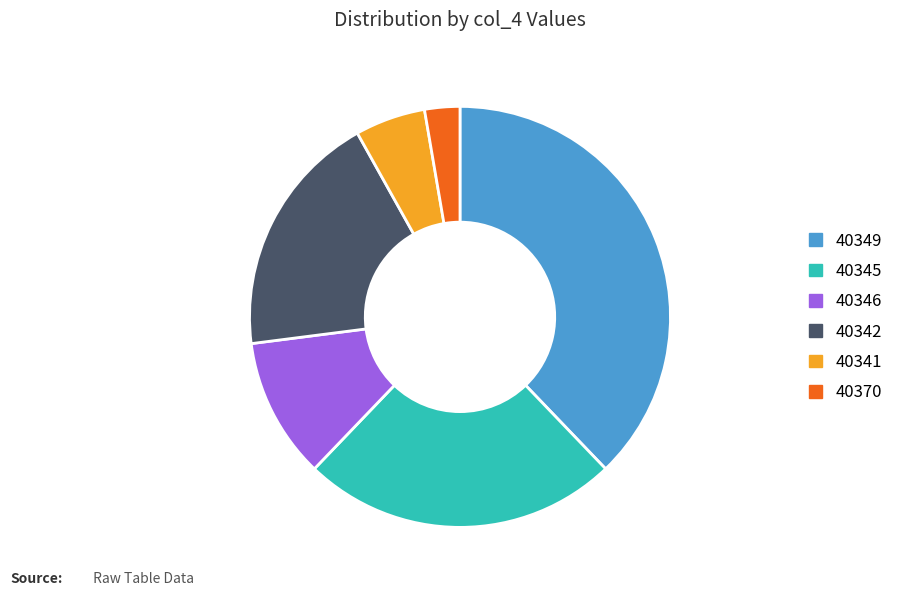

Which has a higher value, 40346 or 40349?

40349